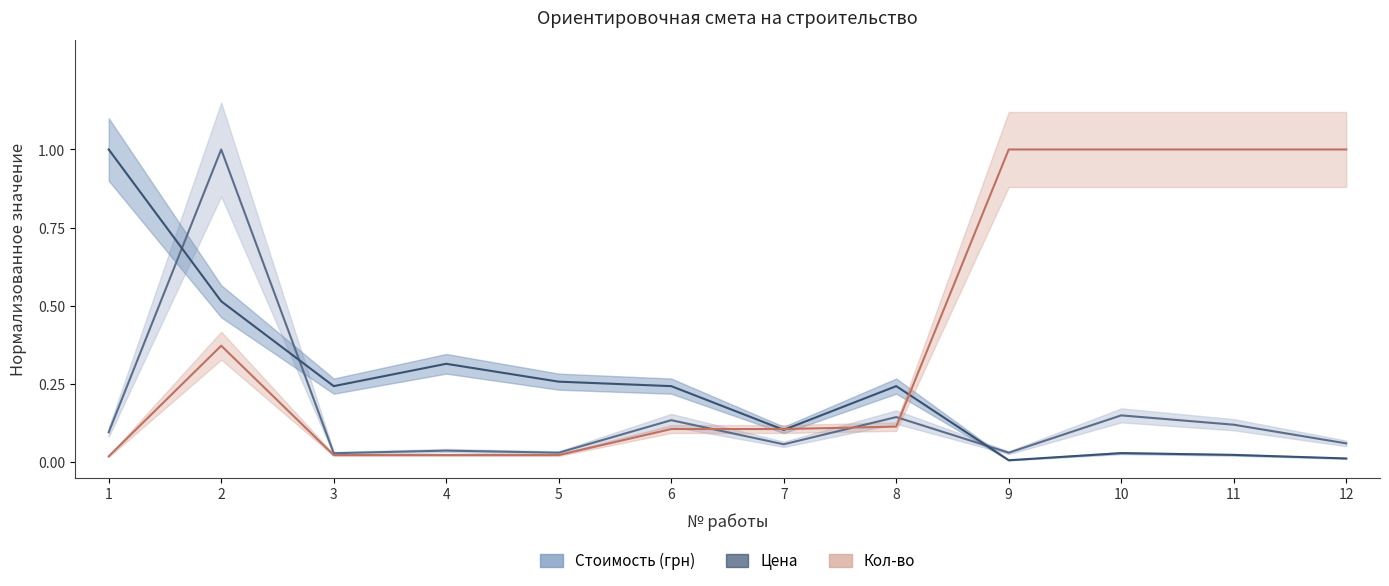

At which category does Цена reach its first local peak?

4